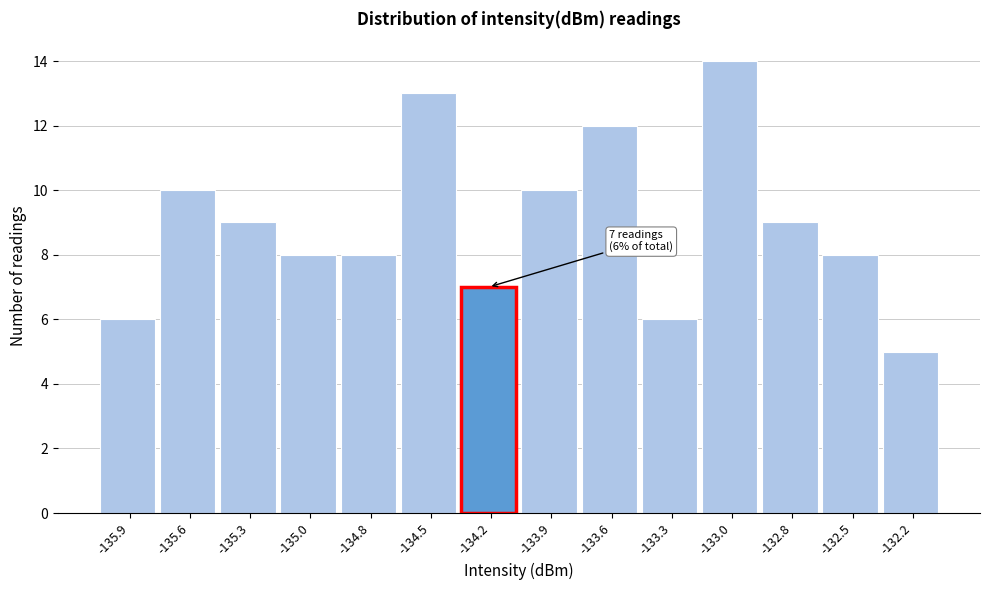

Reading left to right, list all the values displayed in this chart.

-135.9=6	-135.6=10	-135.3=9	-135.0=8	-134.8=8	-134.5=13	-134.2=7	-133.9=10	-133.6=12	-133.3=6	-133.0=14	-132.8=9	-132.5=8	-132.2=5